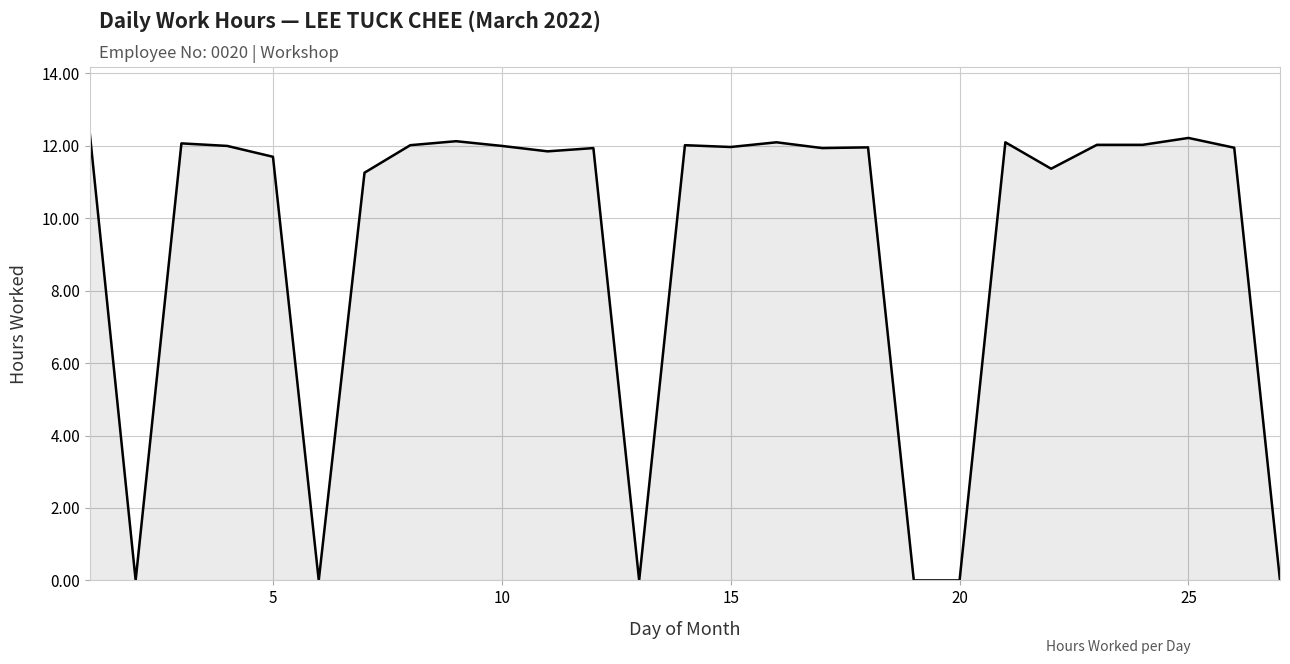

What is the greatest value displayed?

12.3